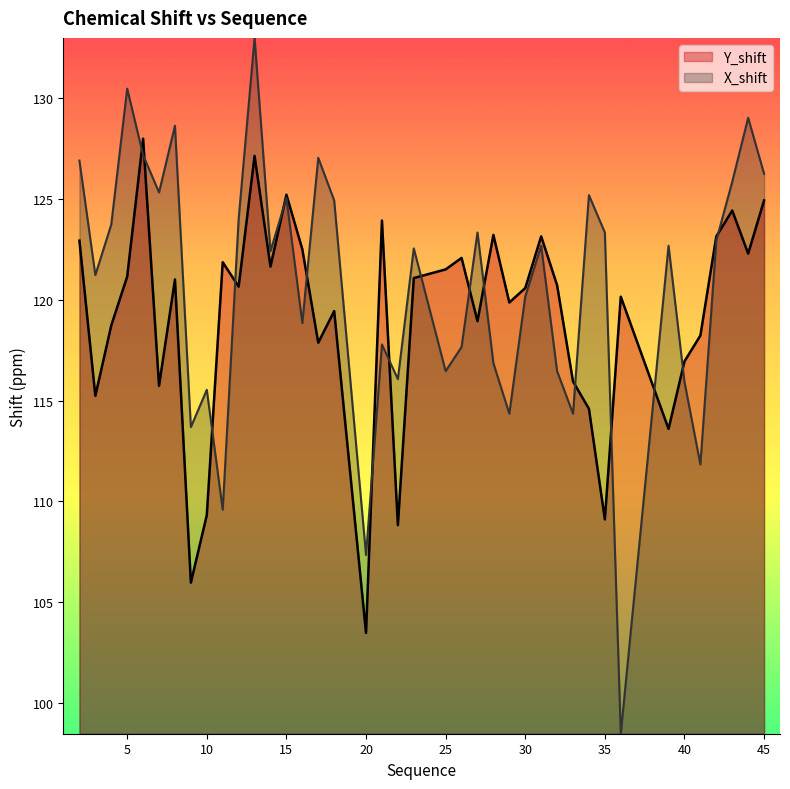

What is the lowest value of the X_shift series?

98.5